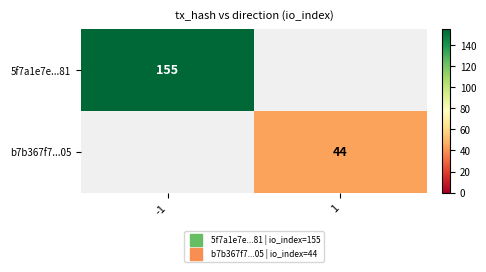

What is the smallest value displayed?

44.0